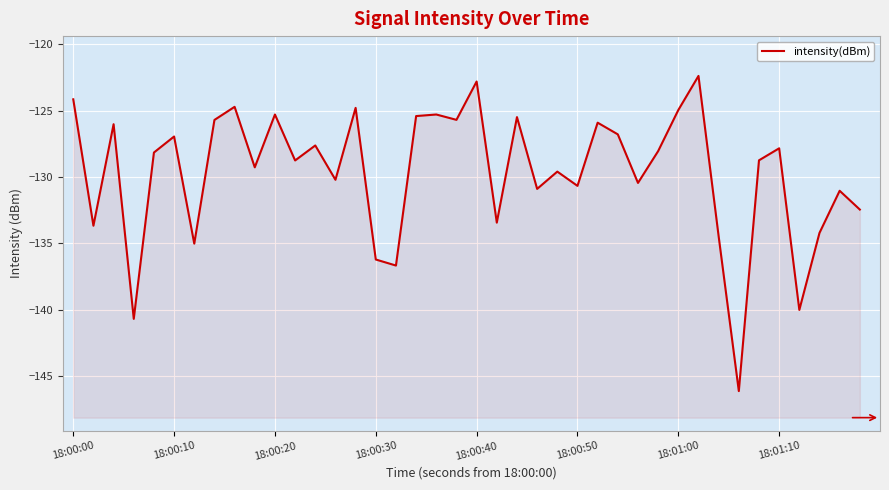

The chart shows a value of -192.8 at 18. True or false?

False